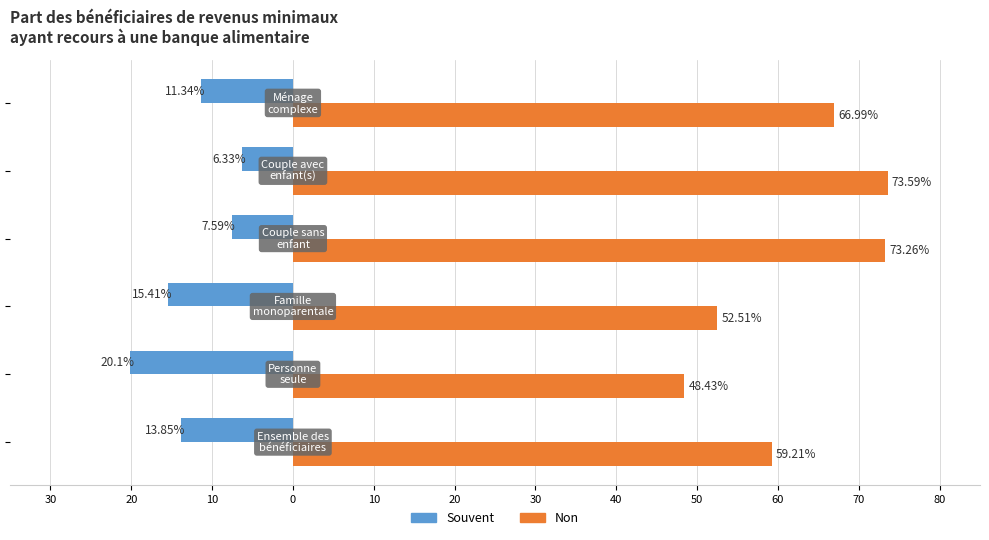

What is the sum of all Non values?

374.0